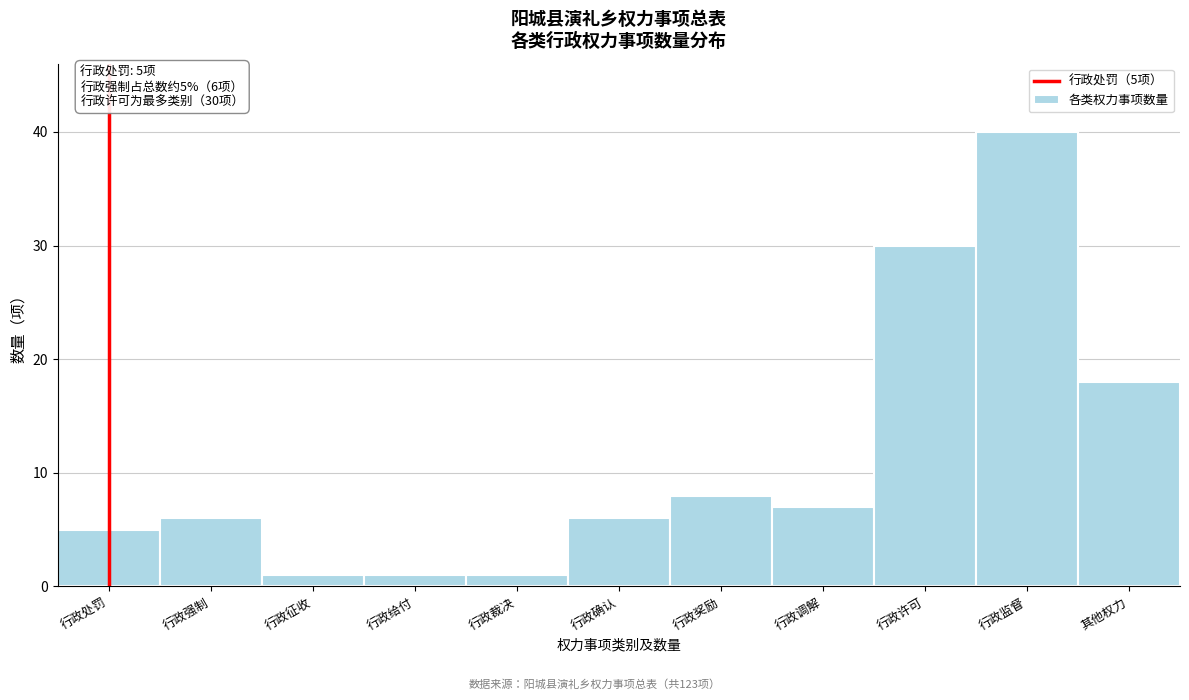

Reading left to right, what are all the values shown in this chart?

5	6	1	1	1	6	8	7	30	40	18